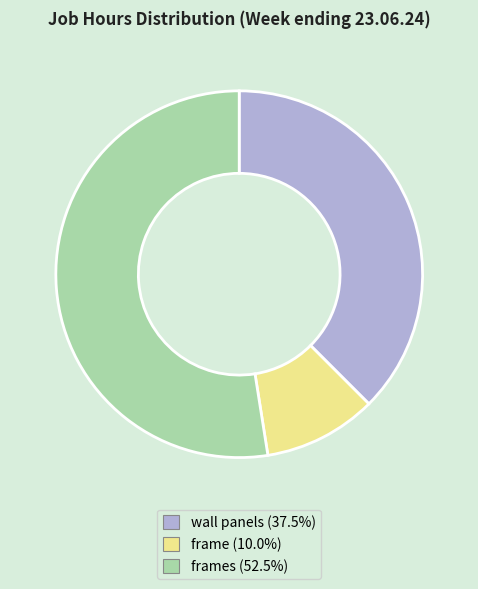

Is there a majority slice in this chart?

Yes